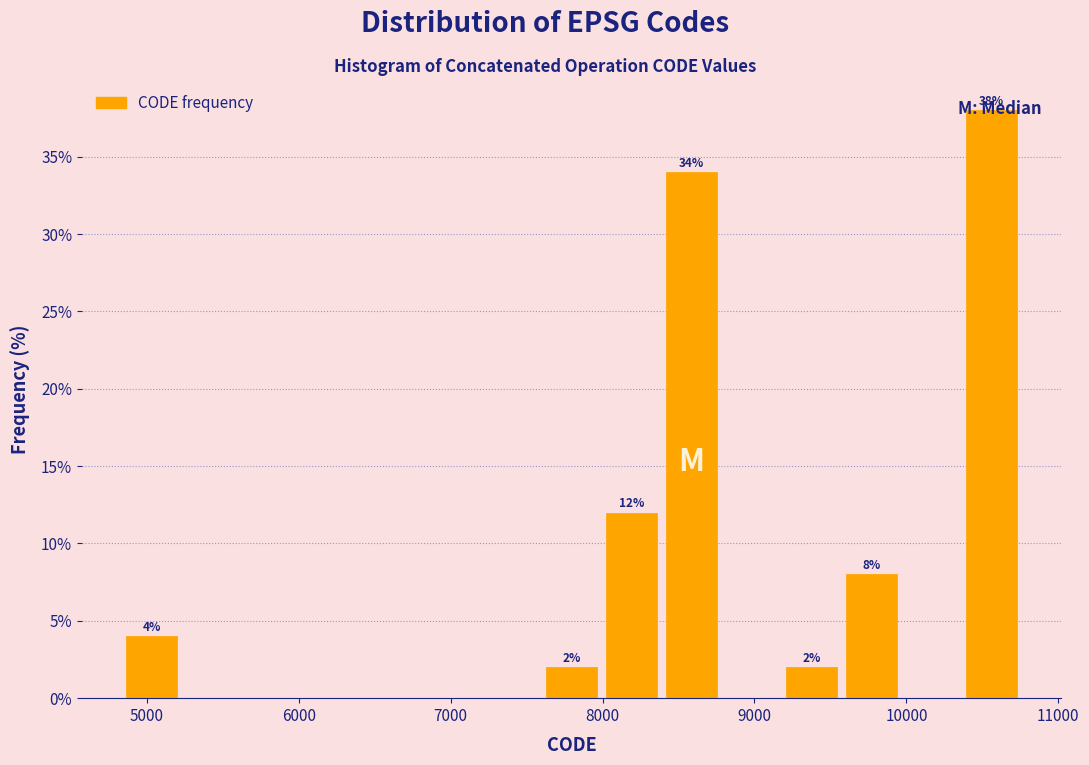

Read against the x-axis, roughly where is the centre of the tallest bar?

10600